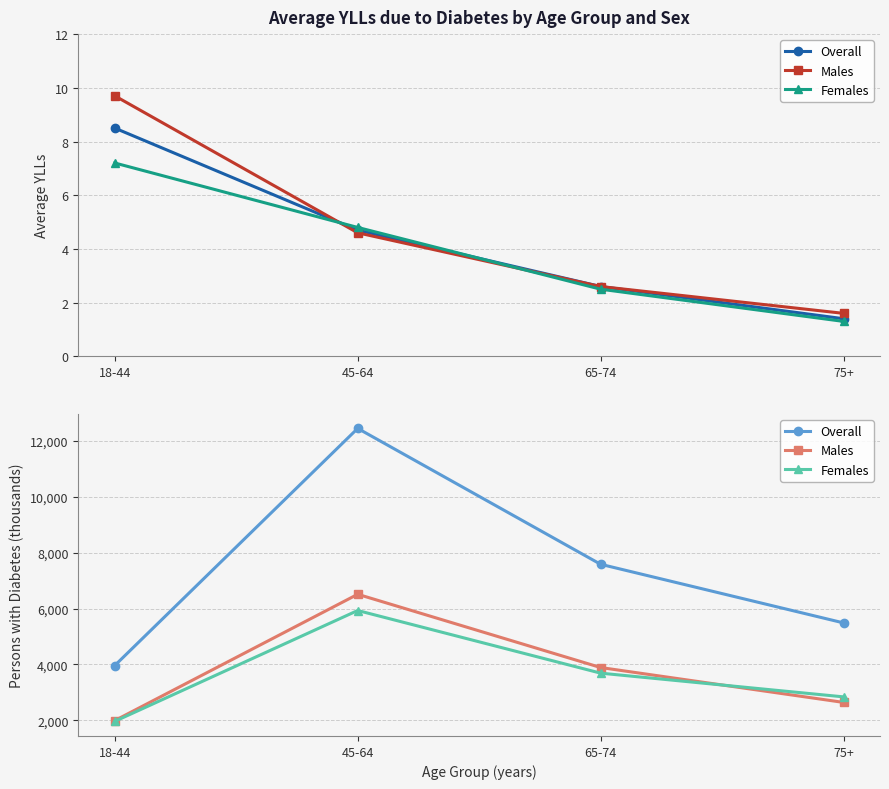

At which label is Overall closest to 8200?

65-74